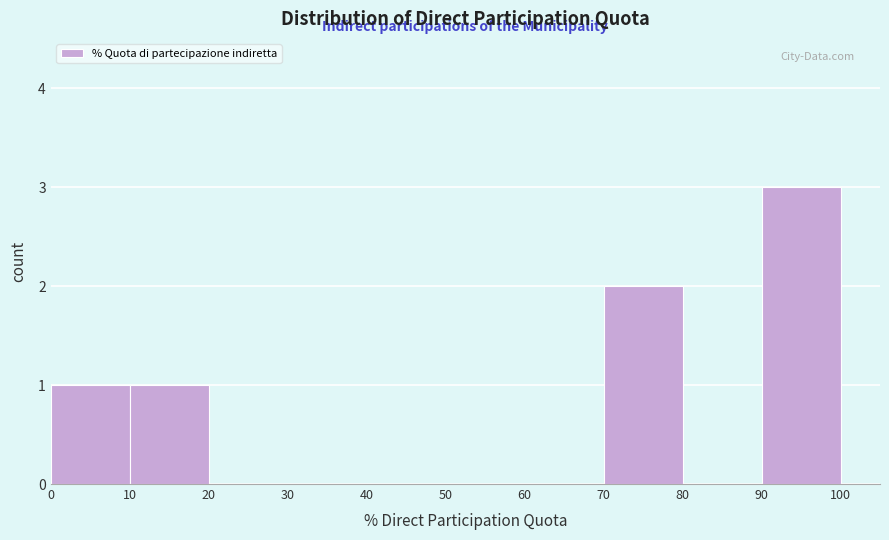

Which range on the x-axis has the tallest bar?

90 to 100